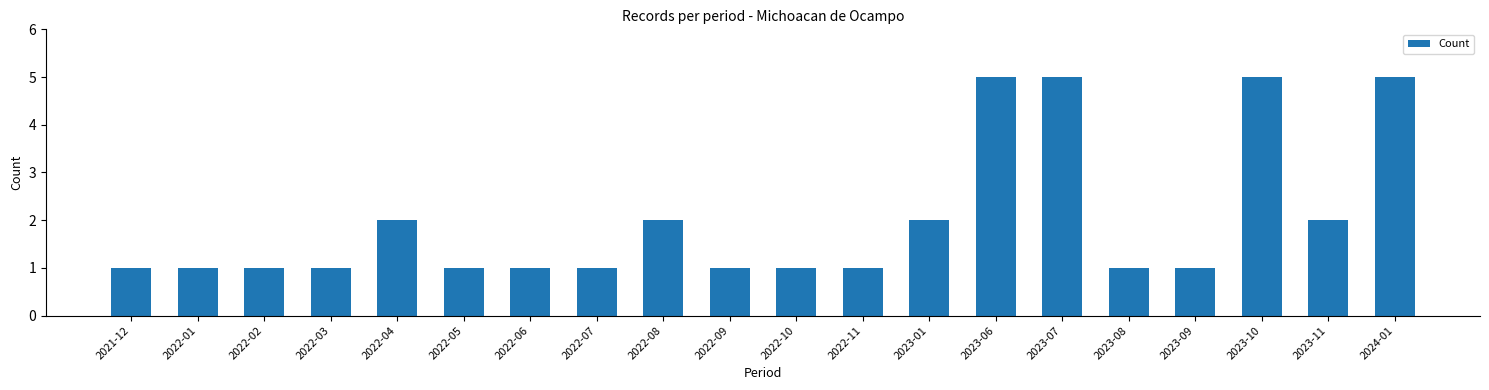

Reading left to right, list all the values displayed in this chart.

1	1	1	1	2	1	1	1	2	1	1	1	2	5	5	1	1	5	2	5